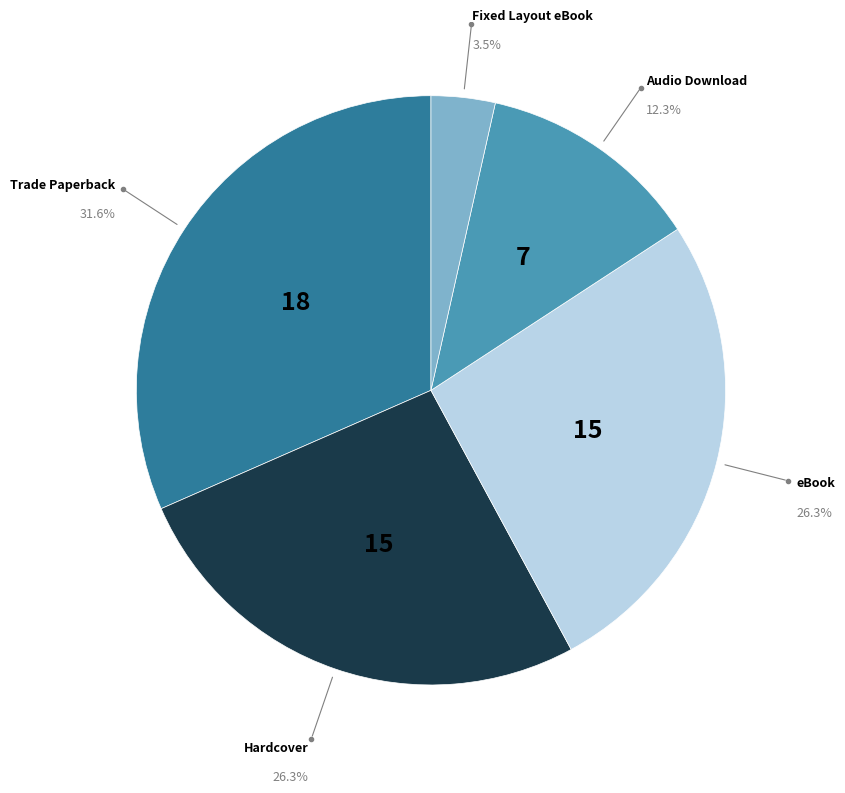

Does any single category account for the majority?

No